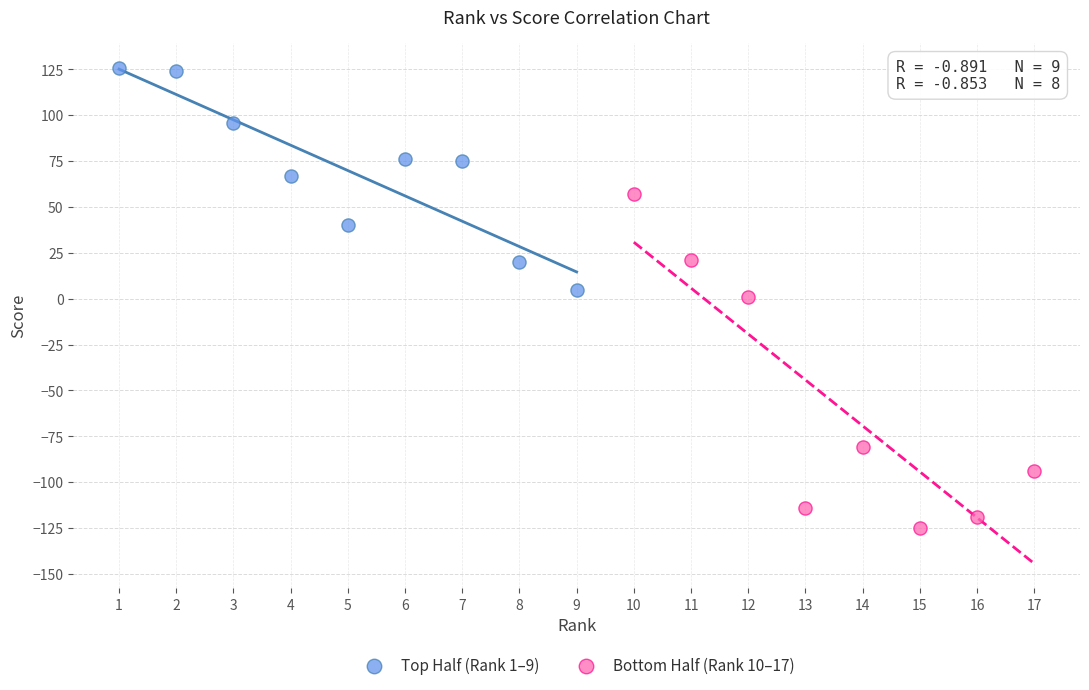

Which series reaches the maximum Y coordinate?

Top Half (Rank 1–9)